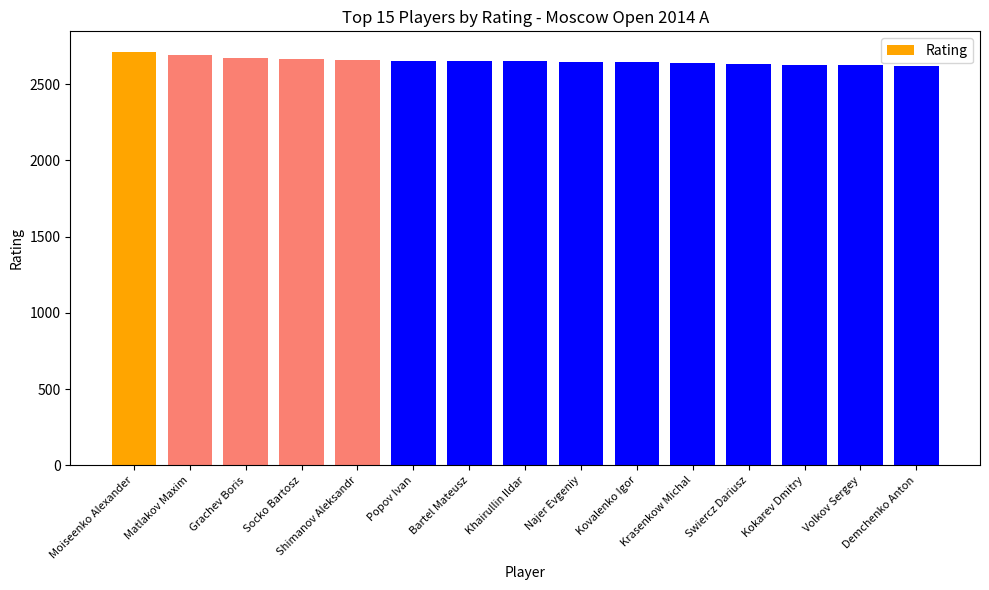

The value at Khairullin Ildar is 2651. True or false?

True